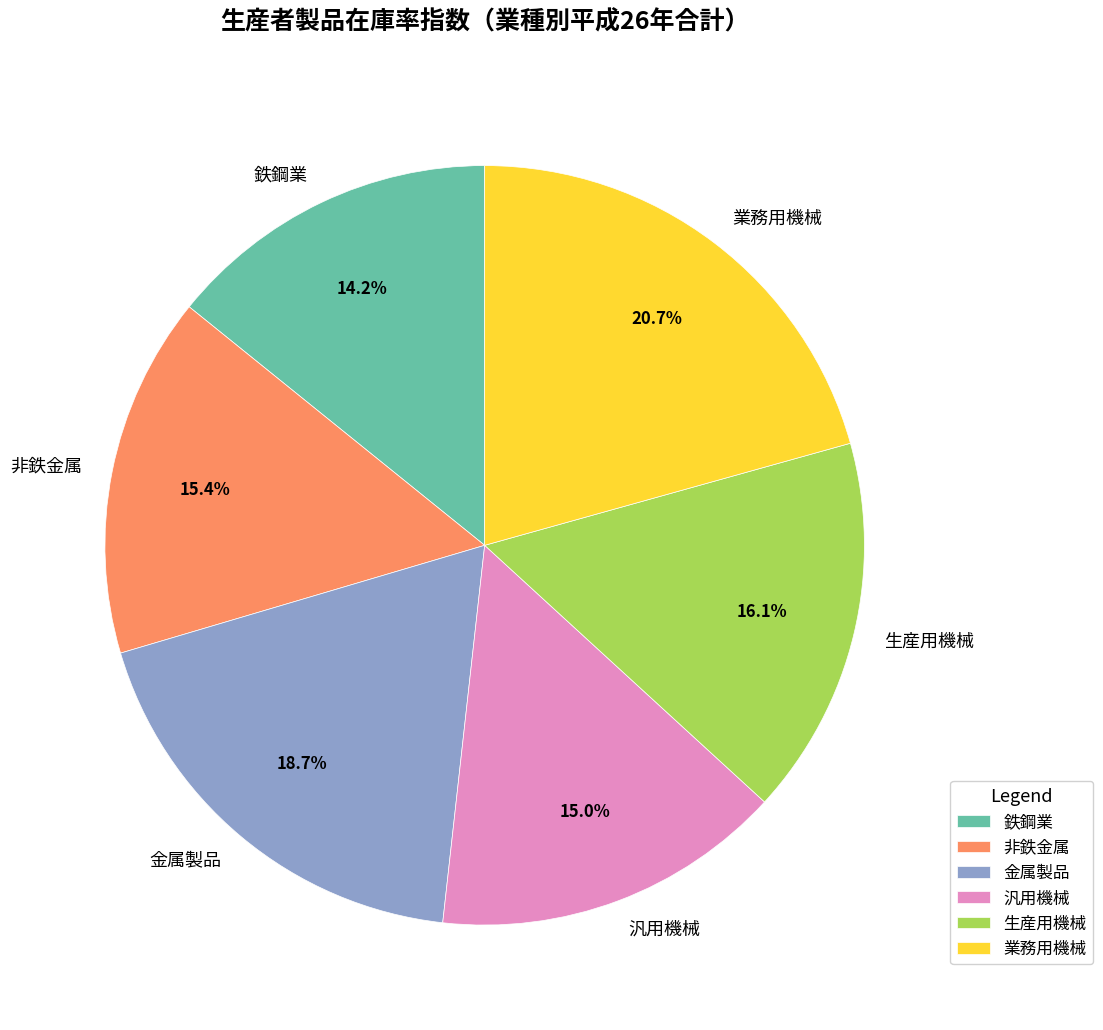

Do 生産用機械 and 非鉄金属 together represent more than half of the pie?

No